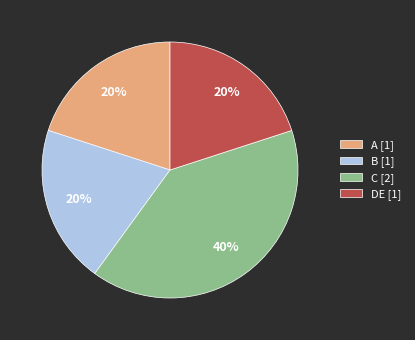

Is it true that DE is 20% of the pie?

True